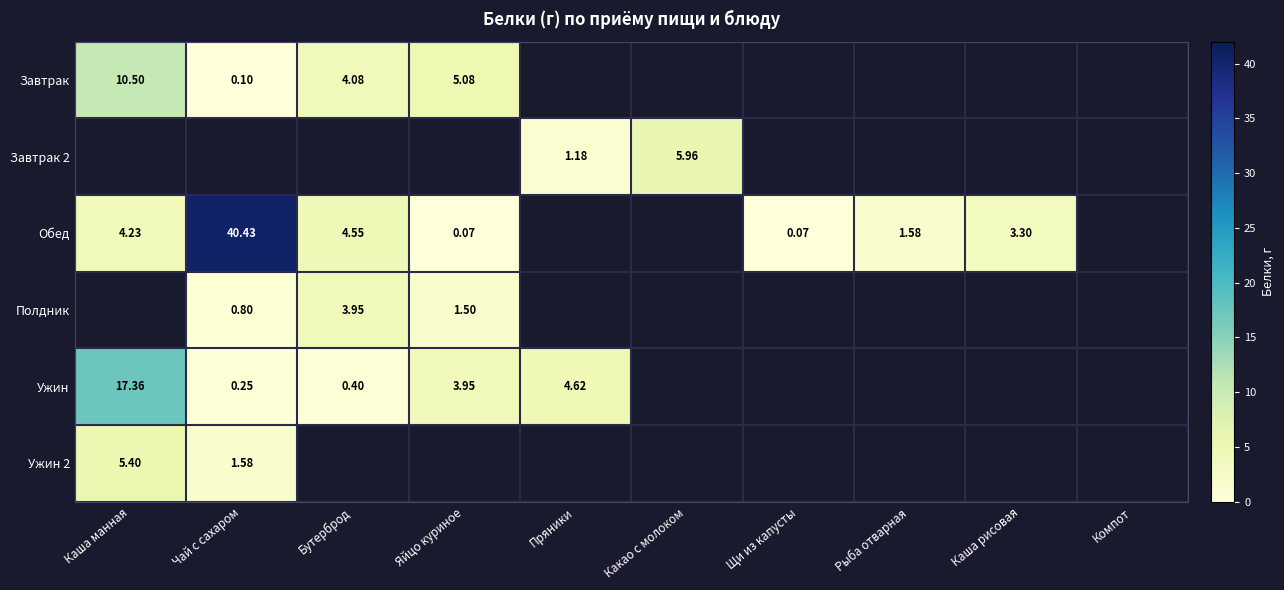

The value of Ужин 2 at Бутерброд is 0.0. True or false?

True